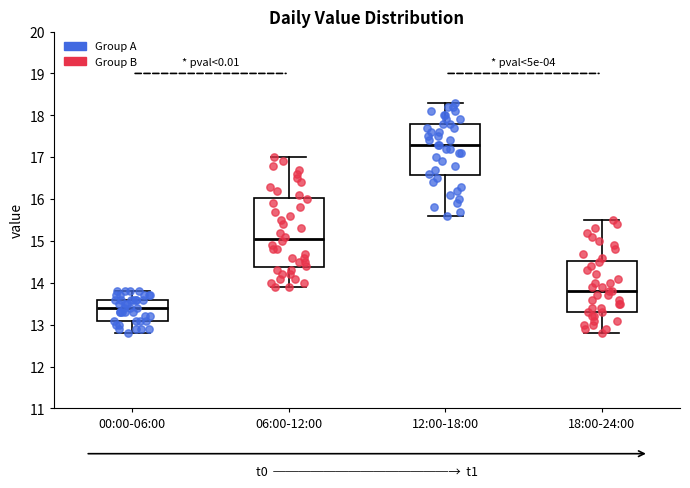

Where does the upper whisker of the box for 18:00-24:00 end on the y-axis? The values are not printed on the chart, so give them approximately, as read against the axis.

15.5